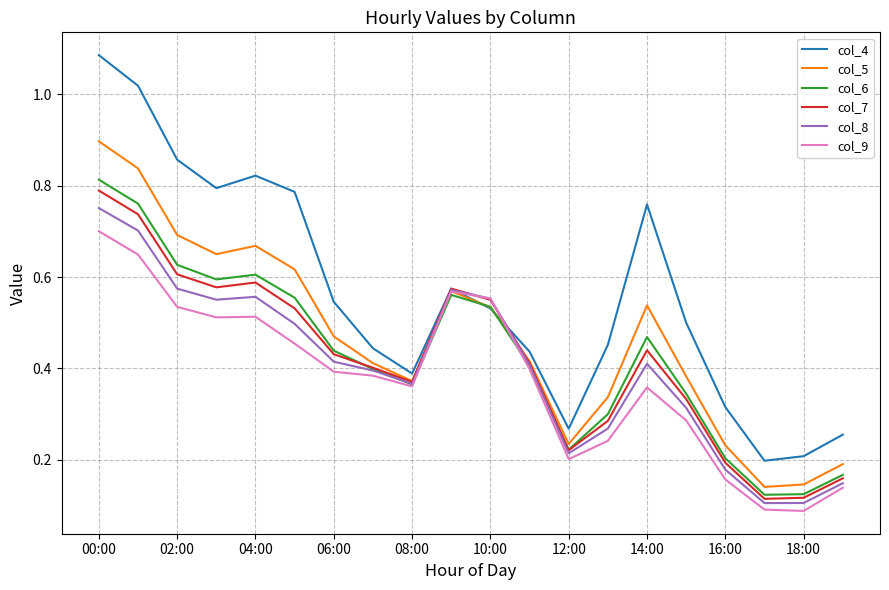

Which series has the widest spread of values?

col_4